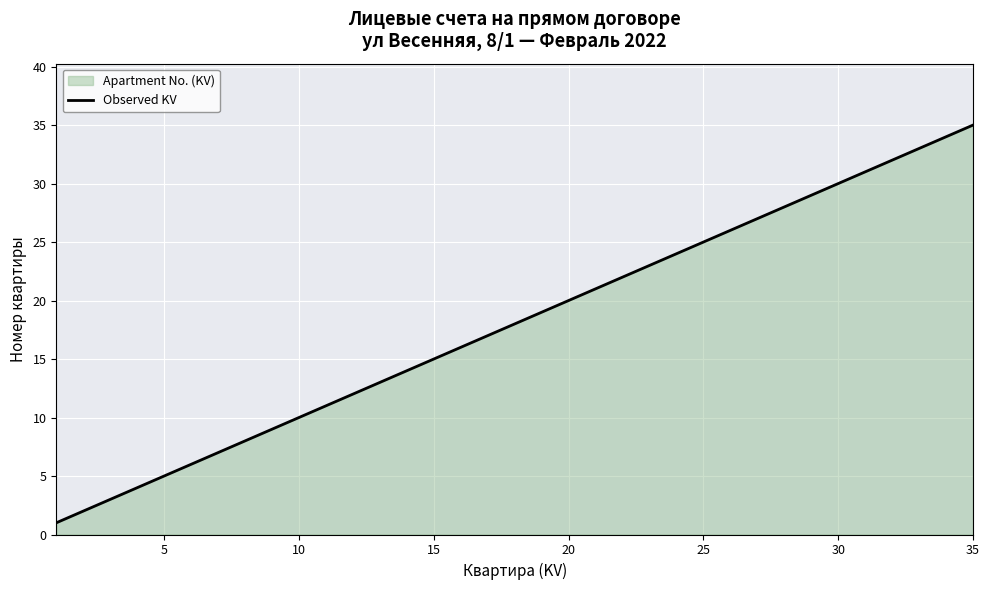

What is the maximum value shown in the chart?

35